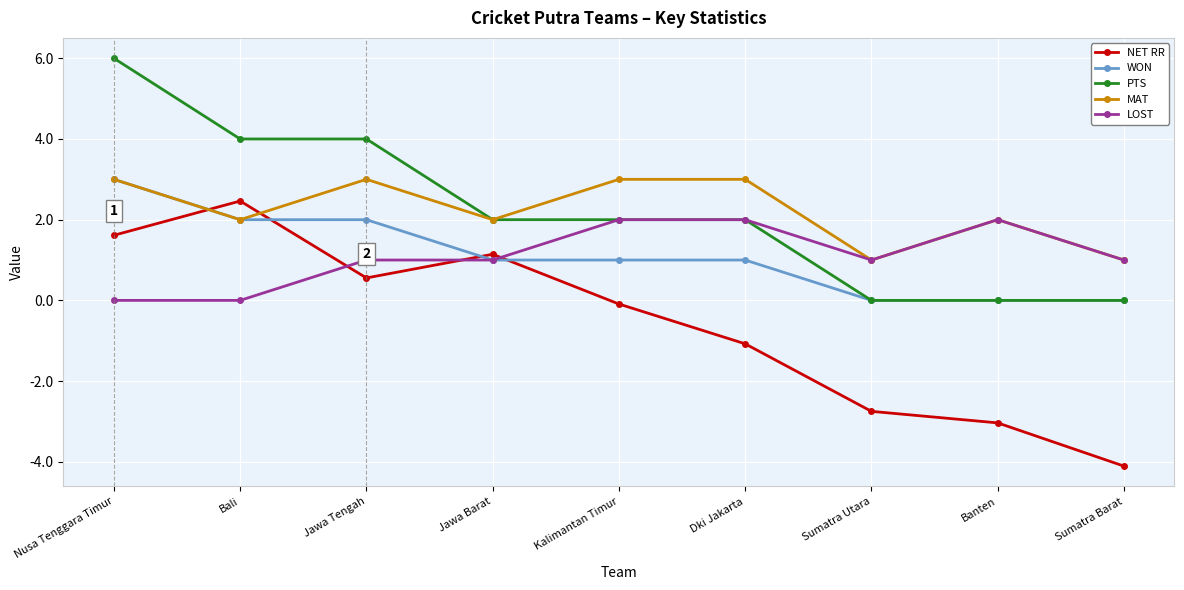

What is the difference between the MAT values at Sumatra Utara and Jawa Barat?

1.0